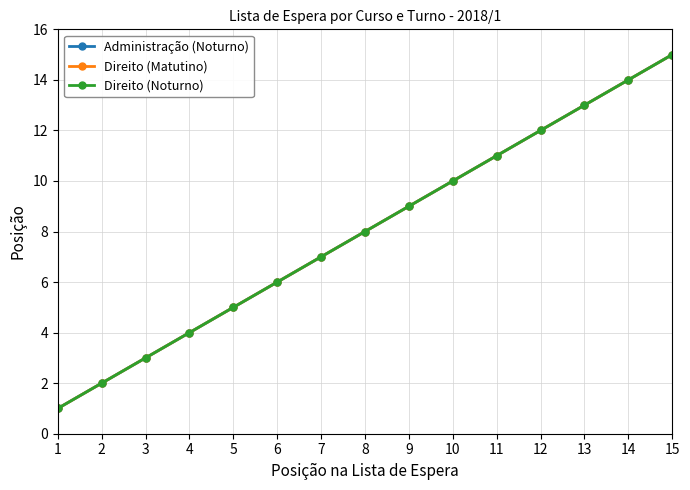

Reading right to left, what are all the values shown in this chart?

Administração (Noturno): 15	14	13	12	11	10	9	8	7	6	5	4	3	2	1
Direito (Matutino): 15	14	13	12	11	10	9	8	7	6	5	4	3	2	1
Direito (Noturno): 15	14	13	12	11	10	9	8	7	6	5	4	3	2	1